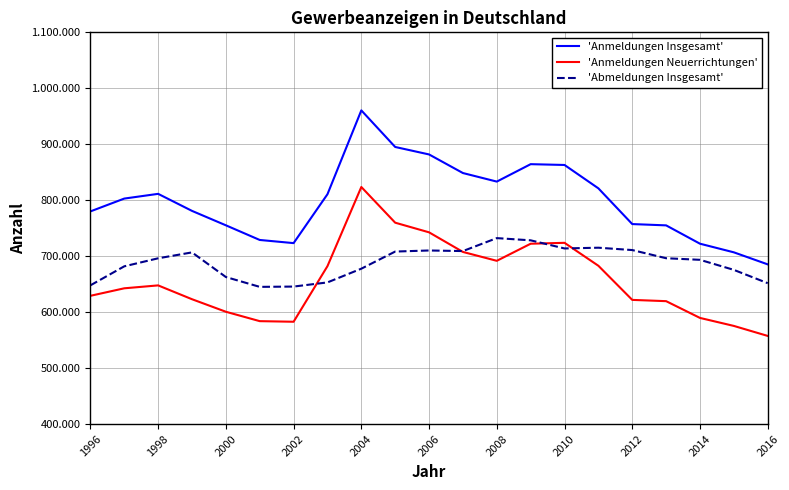

What is the average value of the 'Anmeldungen Neuerrichtungen' series?

657649